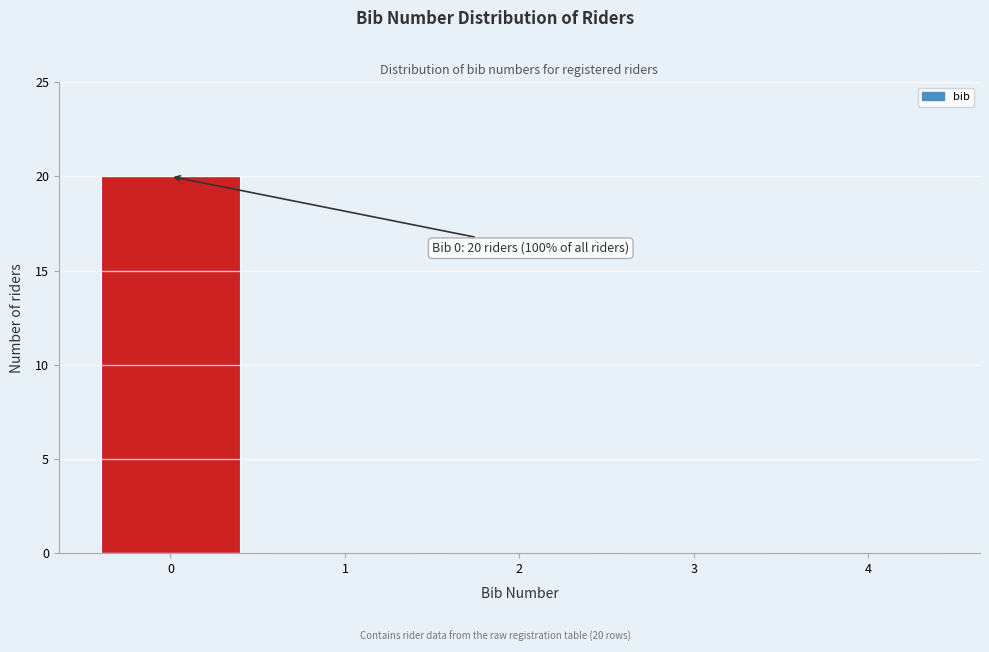

Over which range of the x-axis is the bar tallest?

-0.5 to 0.5